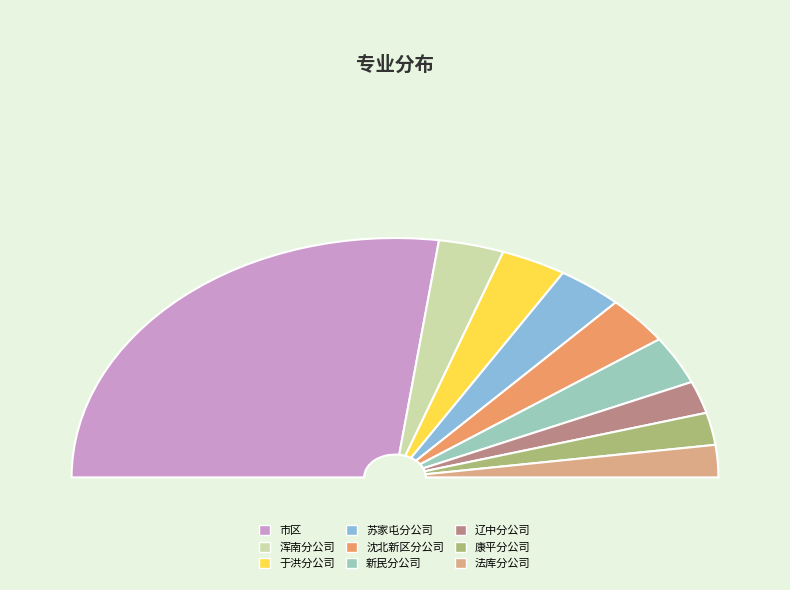

Rank the categories by value from lowest to highest.

辽中分公司, 康平分公司, 法库分公司, 浑南分公司, 于洪分公司, 苏家屯分公司, 沈北新区分公司, 新民分公司, 市区